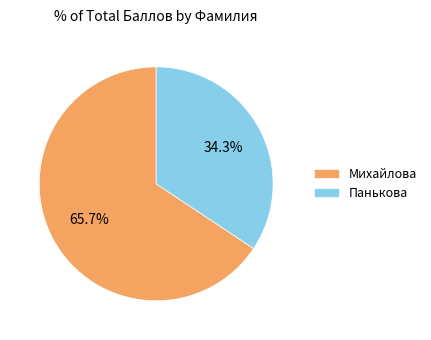

Which slice is the largest?

Михайлова